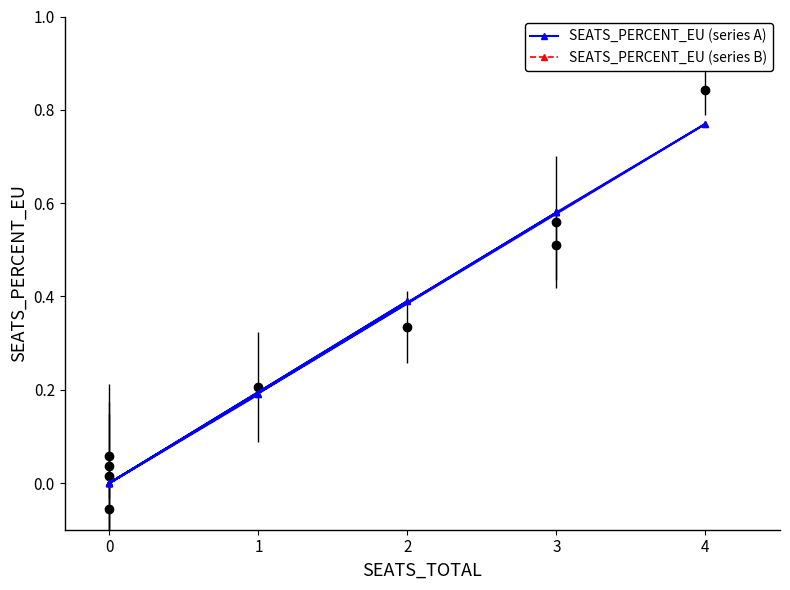

Is it true that SEATS_PERCENT_EU (series A) equals -0.5 at 0?

False